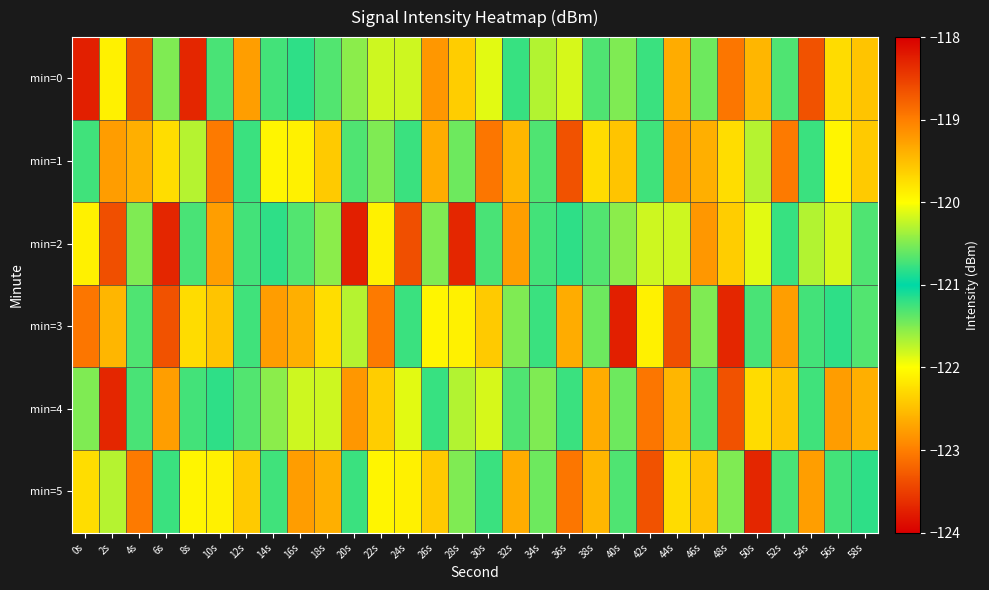

Reading left to right, list all the values displayed in this chart.

min=0: 0s=-118.3	2s=-119.9	4s=-123.4	6s=-121.5	8s=-123.7	10s=-120.7	12s=-122.8	14s=-121.3	16s=-120.8	18s=-120.7	20s=-120.5	22s=-121.8	24s=-121.8	26s=-119.2	28s=-122.4	30s=-121.9	32s=-120.8	34s=-120.3	36s=-121.8	38s=-121.3	40s=-120.5	42s=-121.2	44s=-119.3	46s=-121.4	48s=-123.1	50s=-122.6	52s=-120.7	54s=-118.7	56s=-119.7	58s=-122.5
min=1: 0s=-120.7	2s=-119.2	4s=-122.6	6s=-119.7	8s=-121.7	10s=-123.0	12s=-121.2	14s=-119.9	16s=-119.9	18s=-122.4	20s=-121.3	22s=-120.5	24s=-121.2	26s=-119.3	28s=-121.4	30s=-123.1	32s=-122.6	34s=-120.7	36s=-118.7	38s=-119.7	40s=-122.5	42s=-120.7	44s=-119.2	46s=-122.6	48s=-119.7	50s=-121.7	52s=-123.0	54s=-121.2	56s=-119.9	58s=-122.4
min=2: 0s=-119.9	2s=-123.4	4s=-121.5	6s=-123.7	8s=-120.7	10s=-122.8	12s=-121.3	14s=-120.8	16s=-120.7	18s=-120.5	20s=-118.3	22s=-119.9	24s=-123.4	26s=-121.5	28s=-123.7	30s=-120.7	32s=-122.8	34s=-121.3	36s=-120.8	38s=-120.7	40s=-120.5	42s=-121.8	44s=-121.8	46s=-119.2	48s=-122.4	50s=-121.9	52s=-120.8	54s=-120.3	56s=-121.8	58s=-121.3
min=3: 0s=-123.1	2s=-122.6	4s=-120.7	6s=-118.7	8s=-119.7	10s=-122.5	12s=-120.7	14s=-119.2	16s=-122.6	18s=-119.7	20s=-121.7	22s=-123.0	24s=-121.2	26s=-119.9	28s=-119.9	30s=-122.4	32s=-120.5	34s=-121.2	36s=-119.3	38s=-121.4	40s=-118.3	42s=-119.9	44s=-123.4	46s=-121.5	48s=-123.7	50s=-120.7	52s=-122.8	54s=-121.3	56s=-120.8	58s=-120.7
min=4: 0s=-121.5	2s=-123.7	4s=-120.7	6s=-122.8	8s=-121.3	10s=-120.8	12s=-120.7	14s=-120.5	16s=-121.8	18s=-121.8	20s=-119.2	22s=-122.4	24s=-121.9	26s=-120.8	28s=-120.3	30s=-121.8	32s=-121.3	34s=-120.5	36s=-121.2	38s=-119.3	40s=-121.4	42s=-123.1	44s=-122.6	46s=-120.7	48s=-118.7	50s=-119.7	52s=-122.5	54s=-120.7	56s=-119.2	58s=-122.6
min=5: 0s=-119.7	2s=-121.7	4s=-123.0	6s=-121.2	8s=-119.9	10s=-119.9	12s=-122.4	14s=-120.7	16s=-119.2	18s=-122.6	20s=-121.2	22s=-119.9	24s=-119.9	26s=-122.4	28s=-120.5	30s=-121.2	32s=-119.3	34s=-121.4	36s=-123.1	38s=-122.6	40s=-120.7	42s=-118.7	44s=-119.7	46s=-122.5	48s=-121.5	50s=-123.7	52s=-120.7	54s=-122.8	56s=-121.3	58s=-120.8